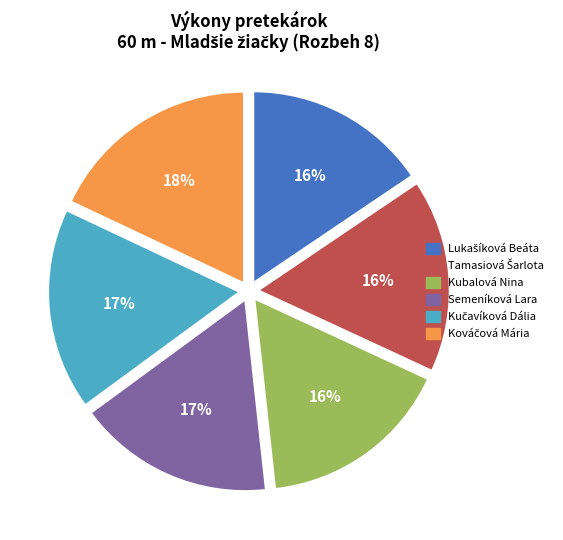

To the nearest percent, what percentage of the pie is Kubalová Nina?

16%